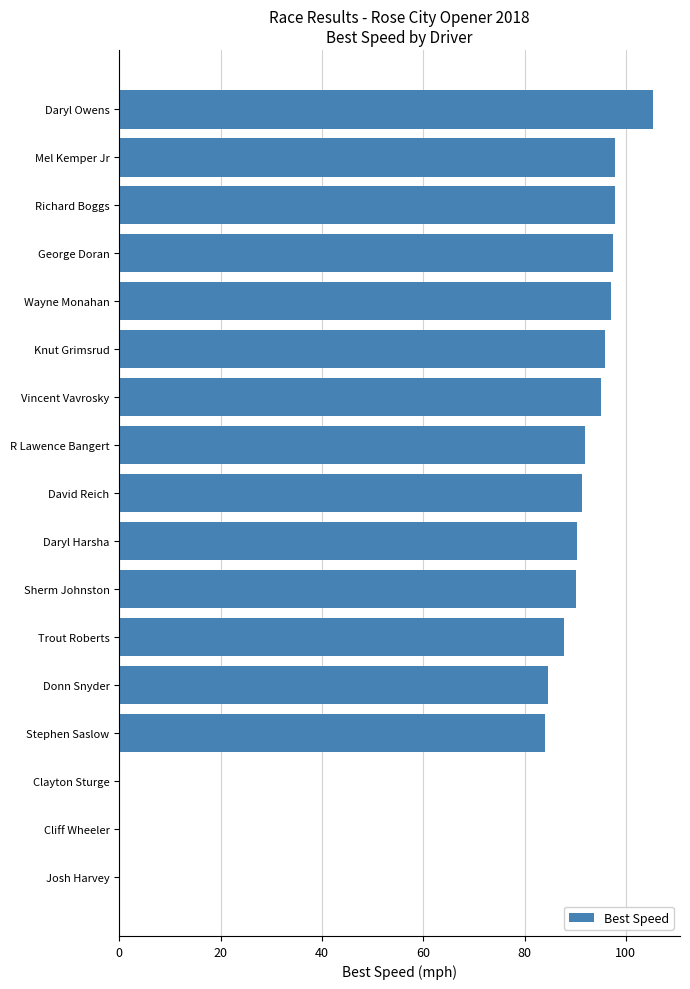

What is the greatest value displayed?

105.4